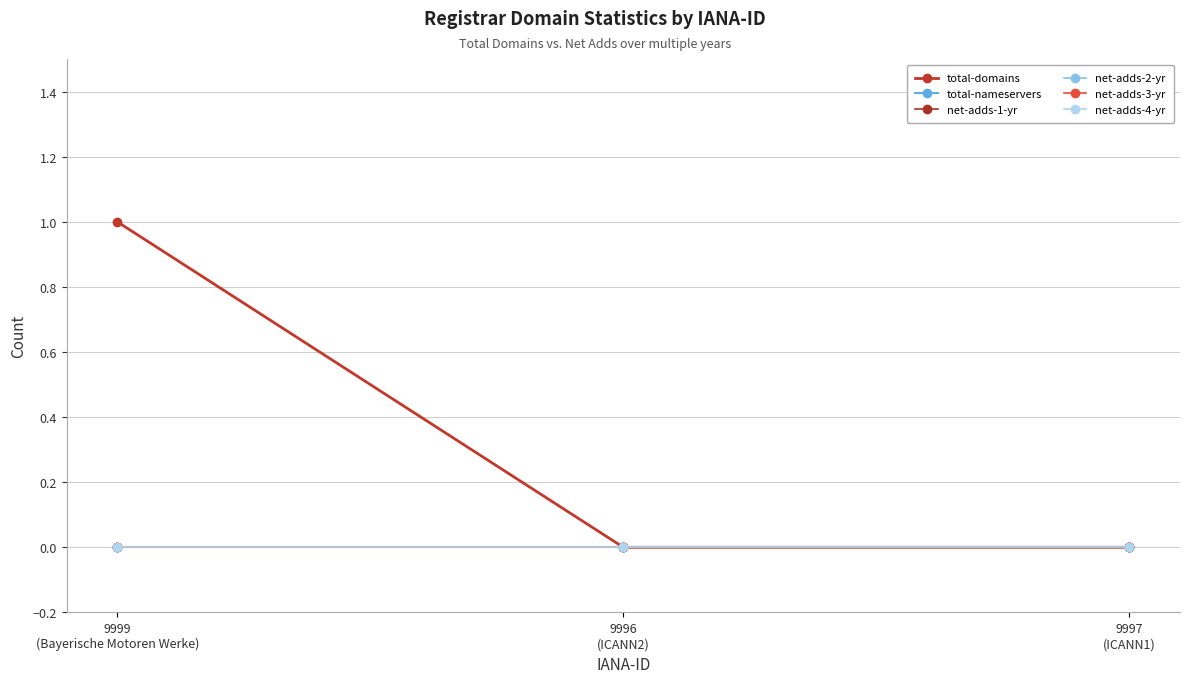

What is the label of the 1st point from the left?

9999
(Bayerische Motoren Werke)